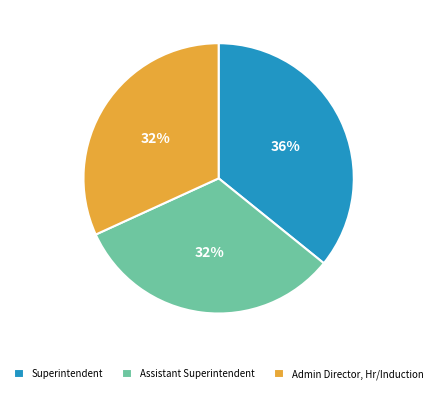

Approximately how many times larger is the value at Assistant Superintendent compared to Admin Director, Hr/Induction?

1.0